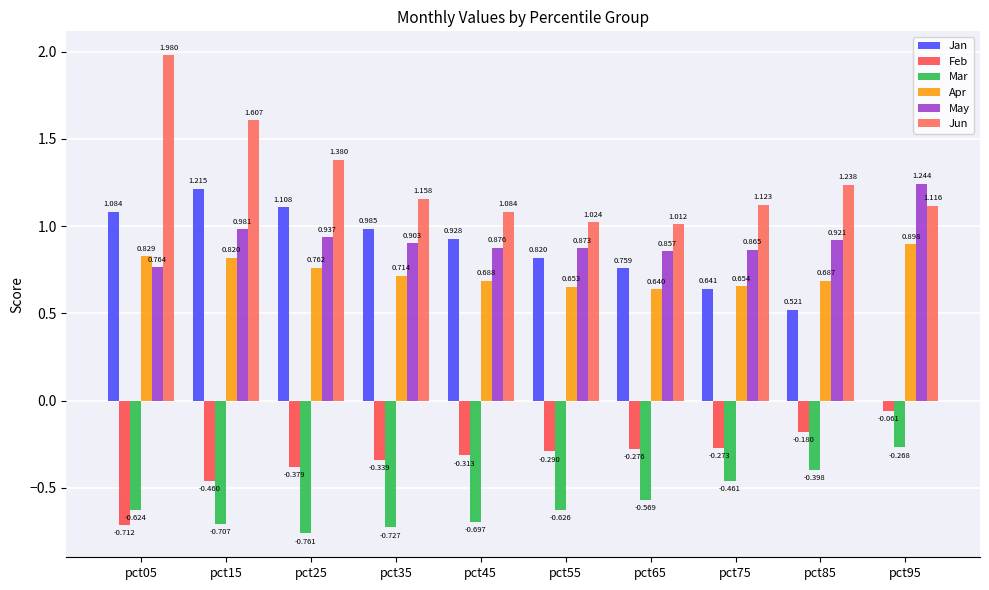

Is it true that May equals 0.5 at pct75?

False